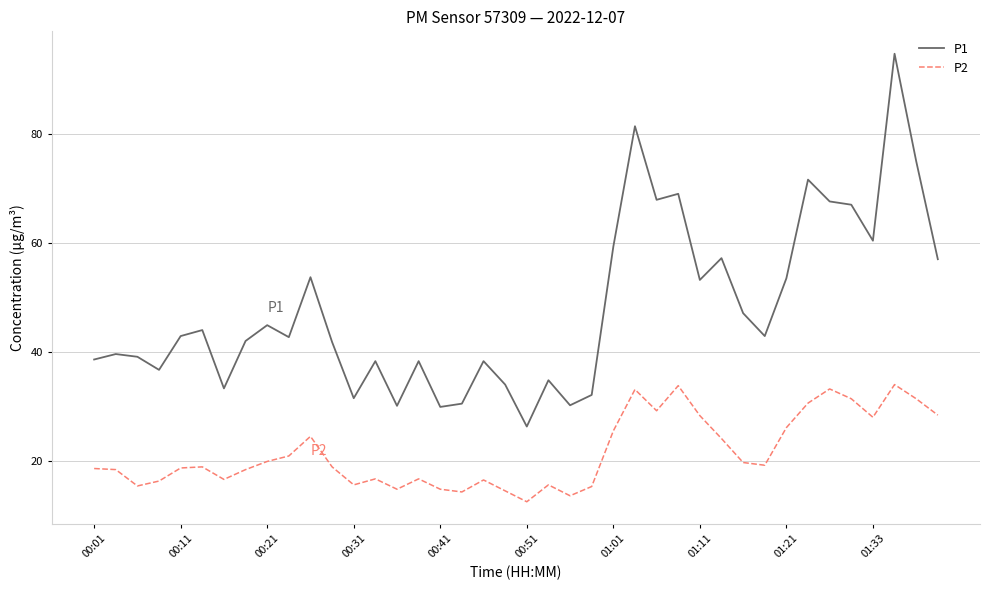

True or false: P2 and P1 cross at least once.

False